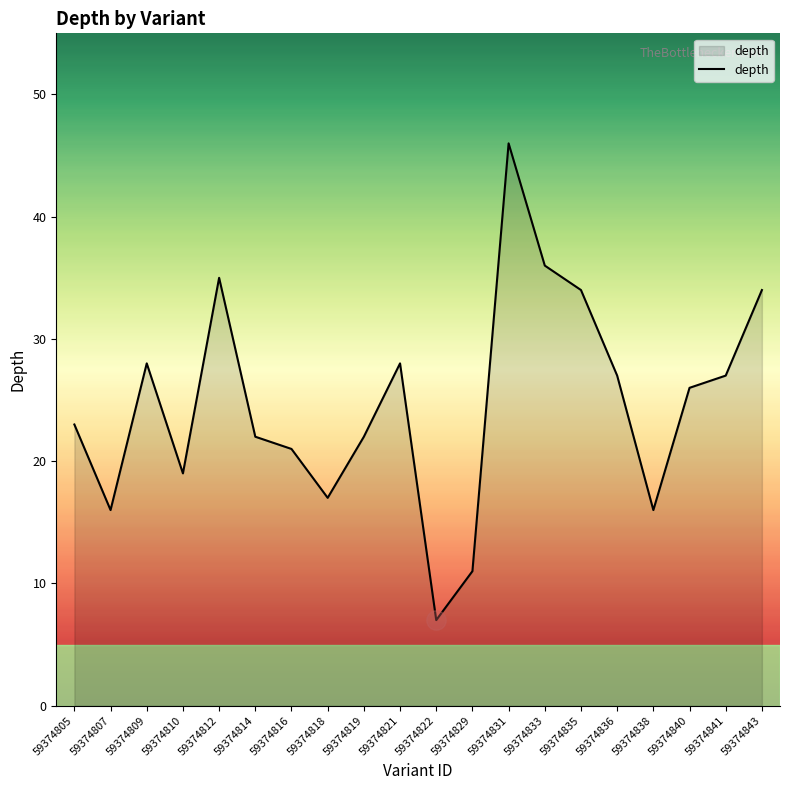

Which label corresponds to the largest value in the chart?

59374831